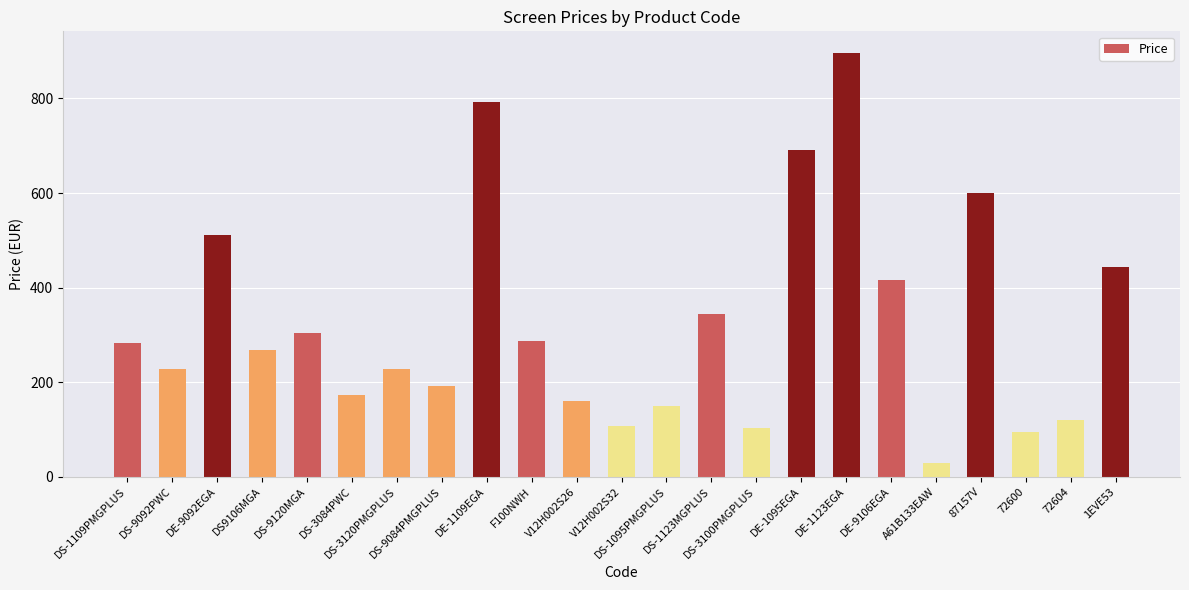

The chart shows a value of 118.6 at F100NWH. True or false?

False